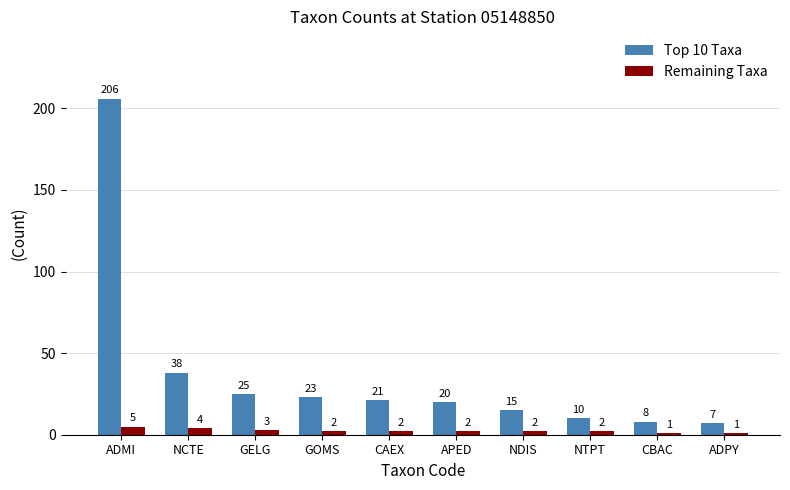

Reading left to right, transcribe all the data shown in this chart.

Top 10 Taxa: 206	38	25	23	21	20	15	10	8	7
Remaining Taxa: 5	4	3	2	2	2	2	2	1	1